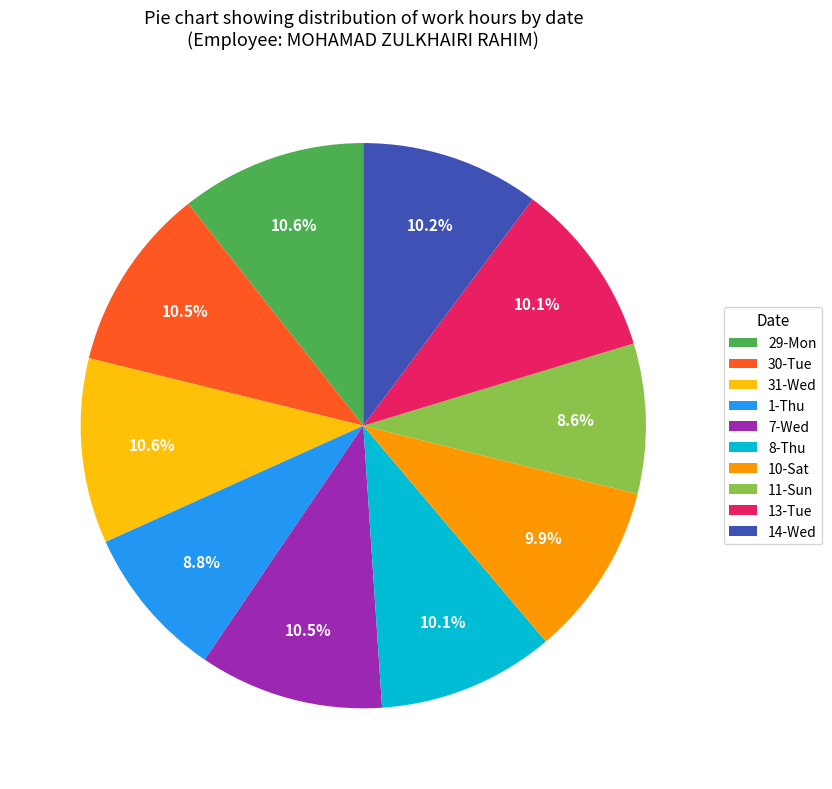

What portion of the pie excludes 29-Mon?

89.4%